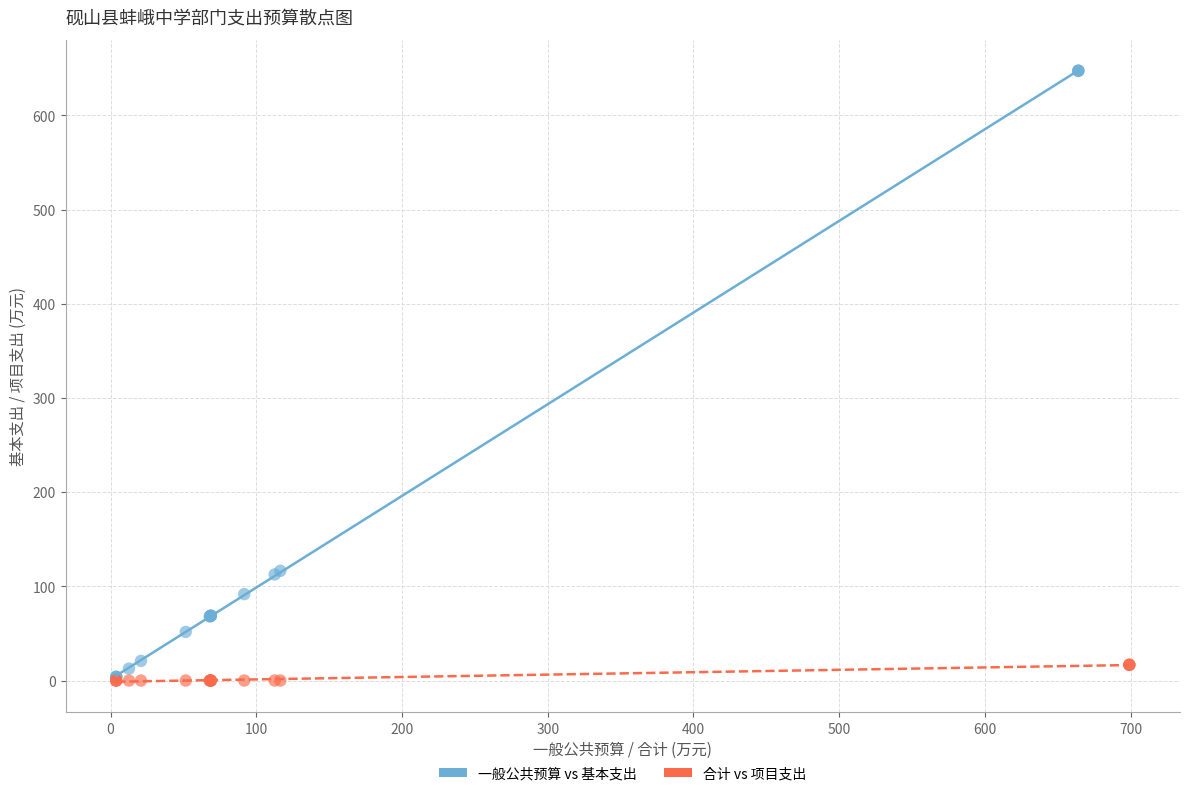

Which series has the largest Y range (max minus min)?

一般公共预算 vs 基本支出